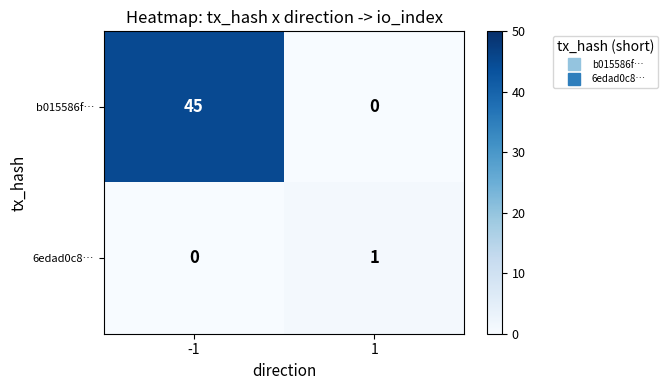

Reading right to left, extract all data points from this chart.

b015586f…: 1=0	-1=45
6edad0c8…: 1=1	-1=0